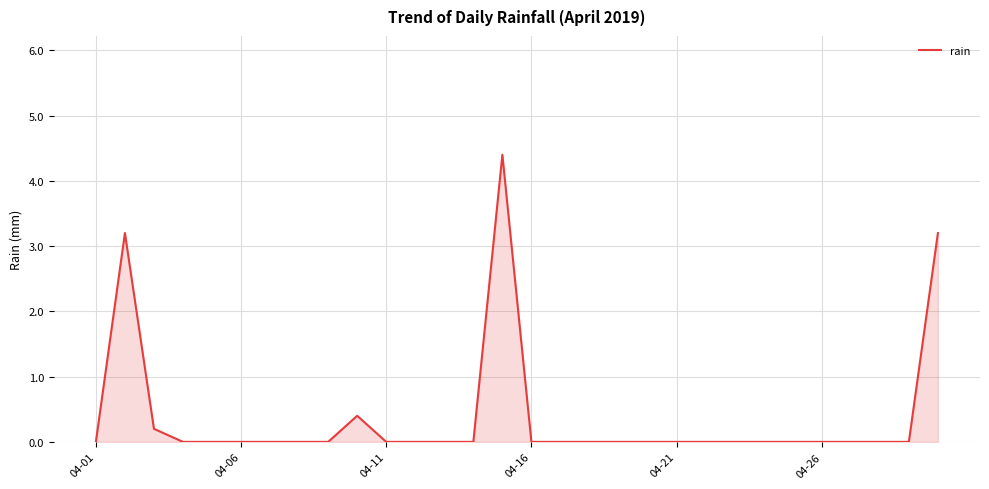

What is the difference between the maximum and minimum values?

4.4